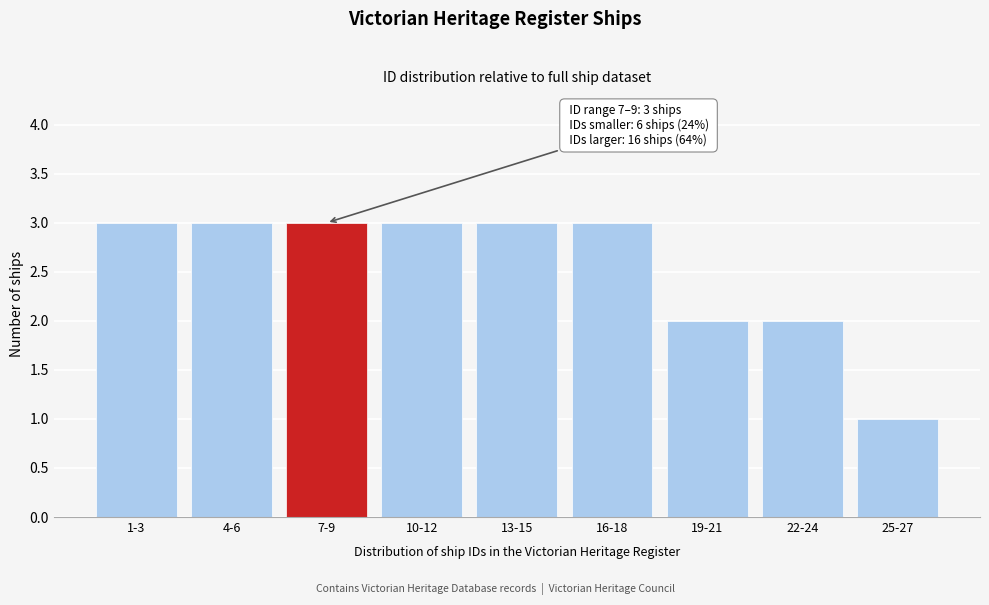

Reading left to right, extract all data points from this chart.

1-3=3	4-6=3	7-9=3	10-12=3	13-15=3	16-18=3	19-21=2	22-24=2	25-27=1